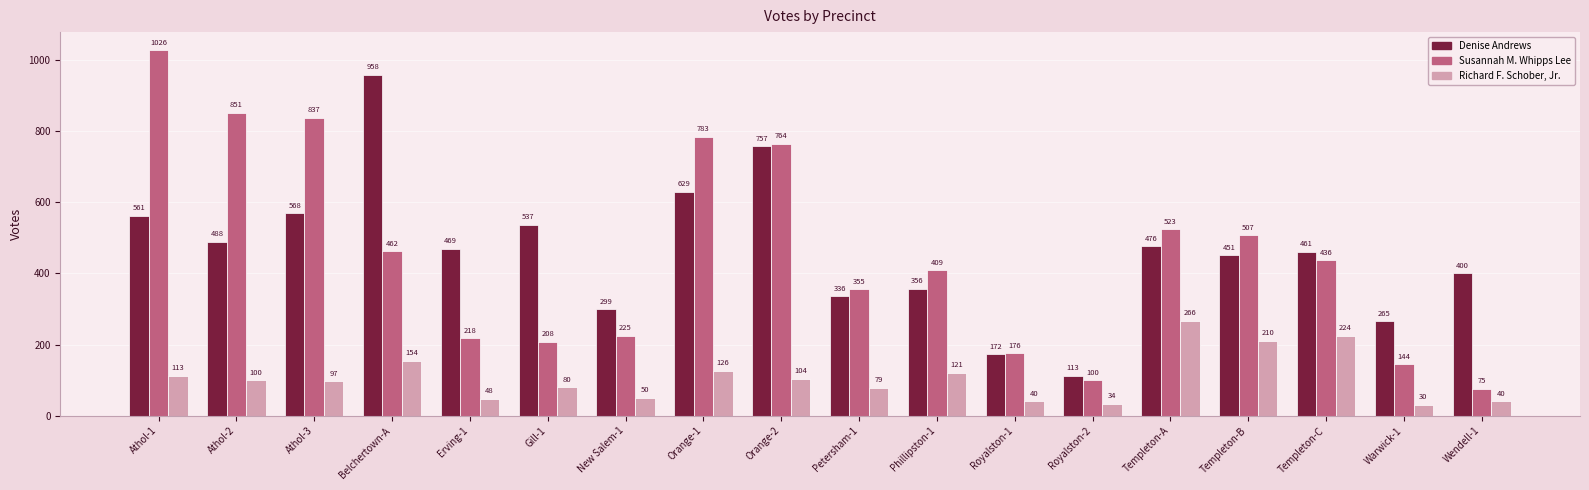

Reading left to right, what are all the values shown in this chart?

Denise Andrews: Athol-1=561	Athol-2=488	Athol-3=568	Belchertown-A=958	Erving-1=469	Gill-1=537	New Salem-1=299	Orange-1=629	Orange-2=757	Petersham-1=336	Phillipston-1=356	Royalston-1=172	Royalston-2=113	Templeton-A=476	Templeton-B=451	Templeton-C=461	Warwick-1=265	Wendell-1=400
Susannah M. Whipps Lee: Athol-1=1026	Athol-2=851	Athol-3=837	Belchertown-A=462	Erving-1=218	Gill-1=208	New Salem-1=225	Orange-1=783	Orange-2=764	Petersham-1=355	Phillipston-1=409	Royalston-1=176	Royalston-2=100	Templeton-A=523	Templeton-B=507	Templeton-C=436	Warwick-1=144	Wendell-1=75
Richard F. Schober, Jr.: Athol-1=113	Athol-2=100	Athol-3=97	Belchertown-A=154	Erving-1=48	Gill-1=80	New Salem-1=50	Orange-1=126	Orange-2=104	Petersham-1=79	Phillipston-1=121	Royalston-1=40	Royalston-2=34	Templeton-A=266	Templeton-B=210	Templeton-C=224	Warwick-1=30	Wendell-1=40